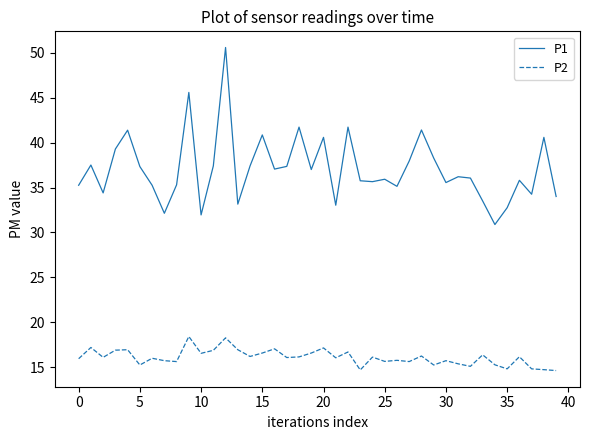

What is the maximum value for P2?

18.4